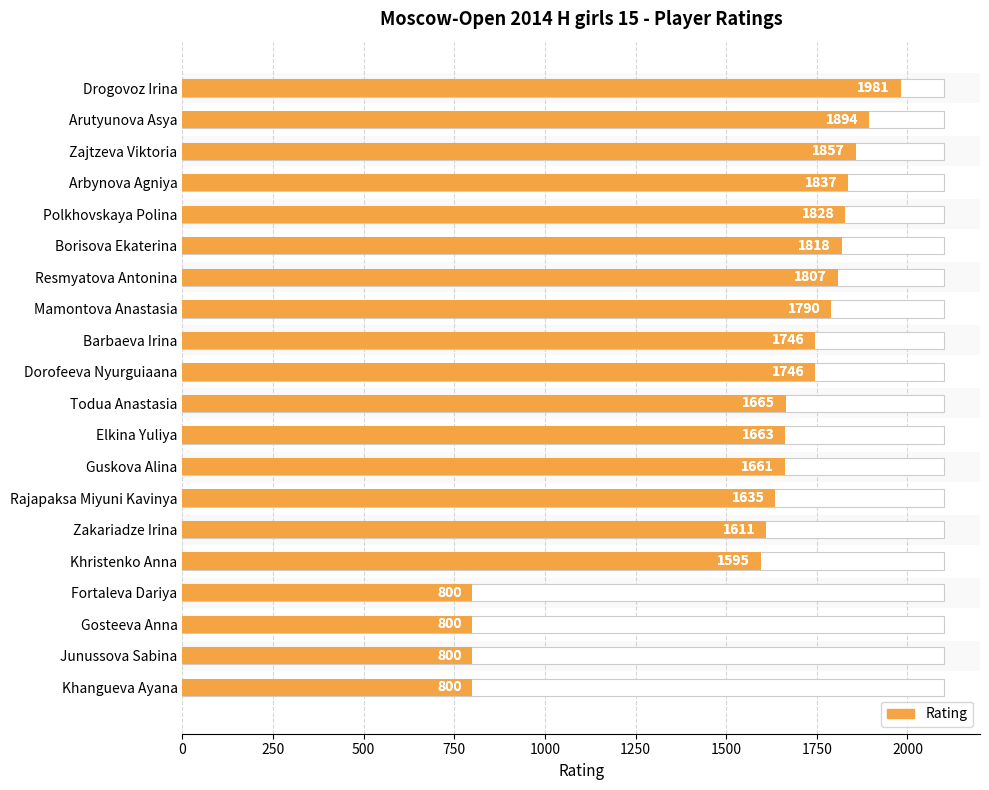

Where is the data nearest to the value 1390?

Khristenko Anna